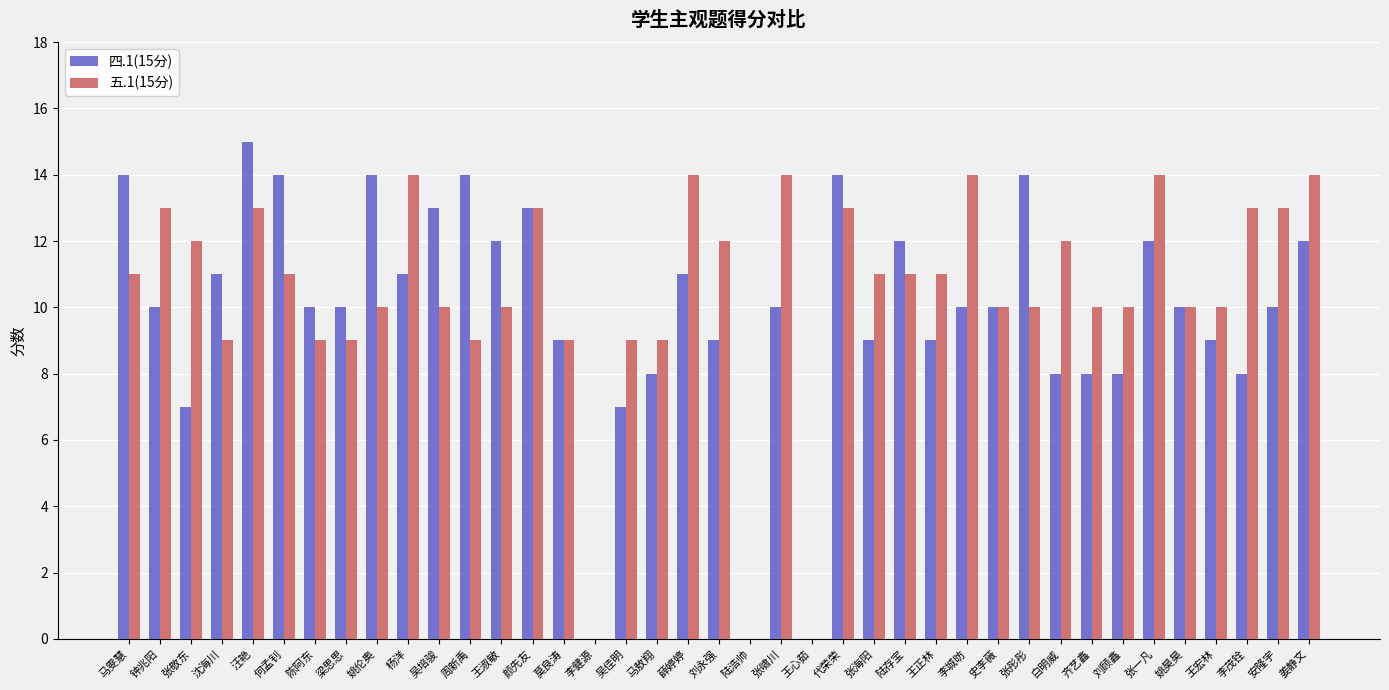

Is the value of 五.1(15分) at 张敬东 greater than the value of 四.1(15分) at 何孟钊?

No